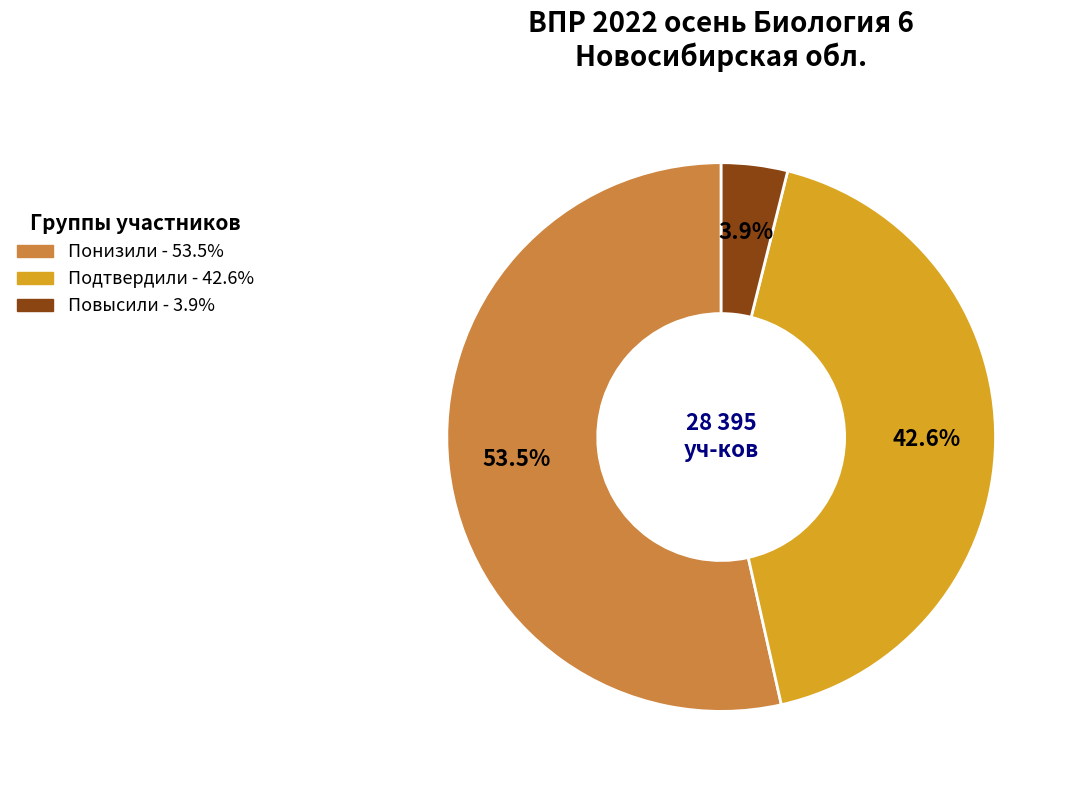

To the nearest percent, what portion does Повысили represent?

4%